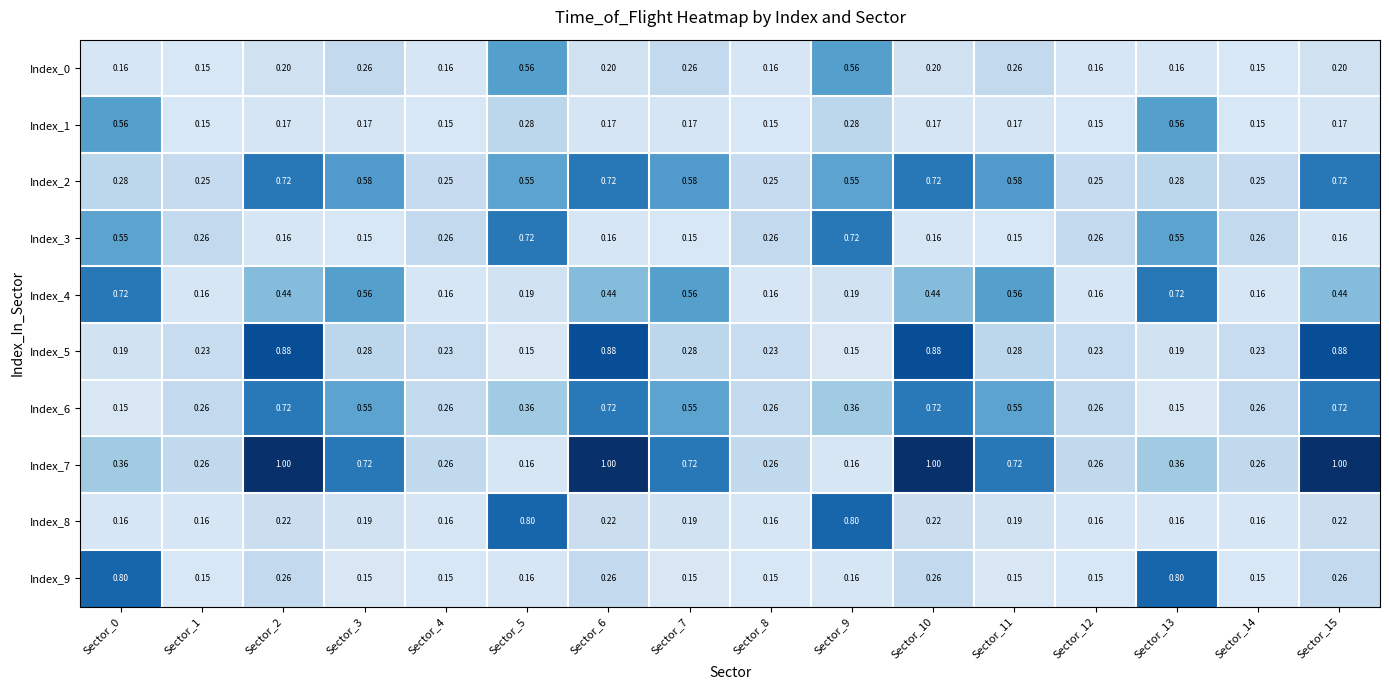

Is the value of Index_6 at Sector_13 greater than the value of Index_2 at Sector_11?

No